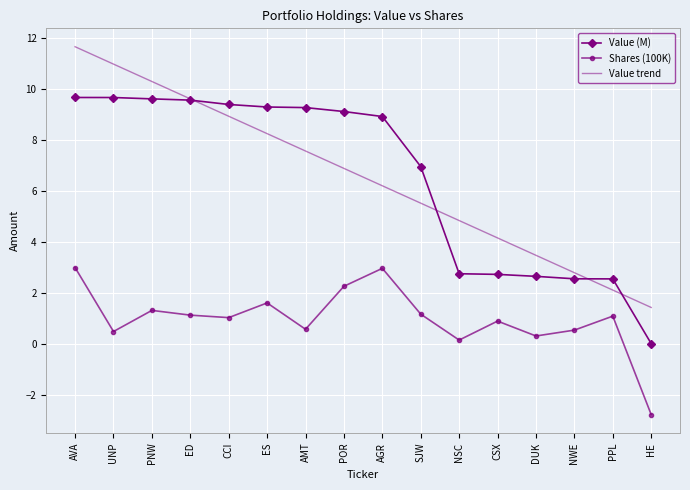

At AMT, list the series in order from smallest to largest.

Shares (100K), Value trend, Value (M)